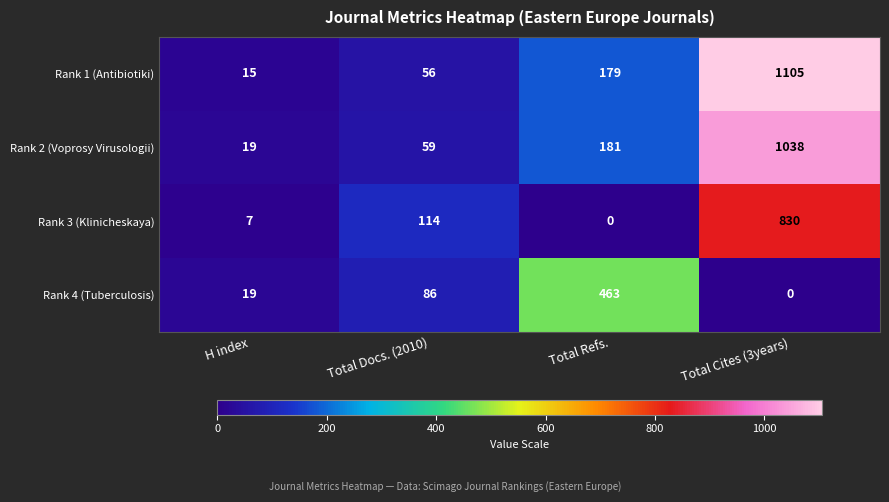

At how many categories does at least one series exceed 893?

1